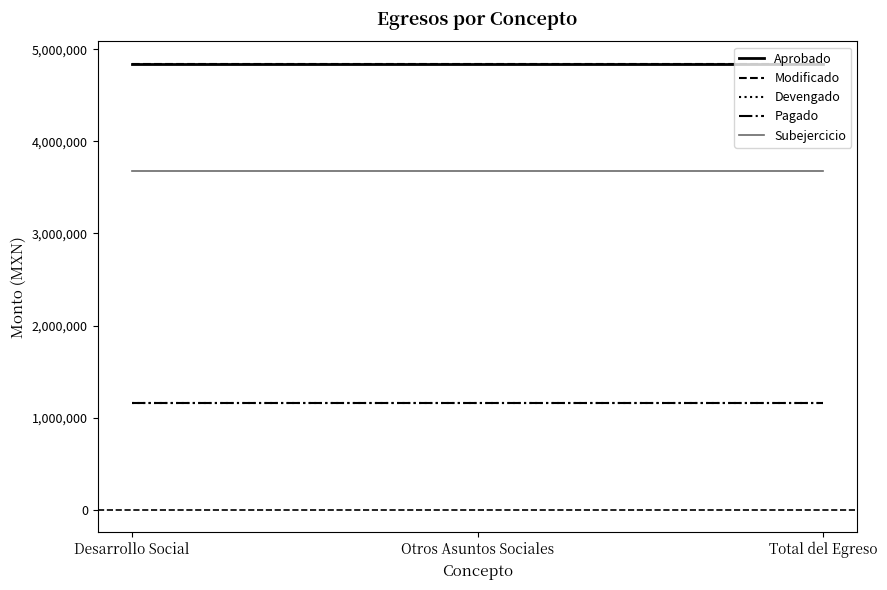

Is this an area chart (filled region under the line)?

No